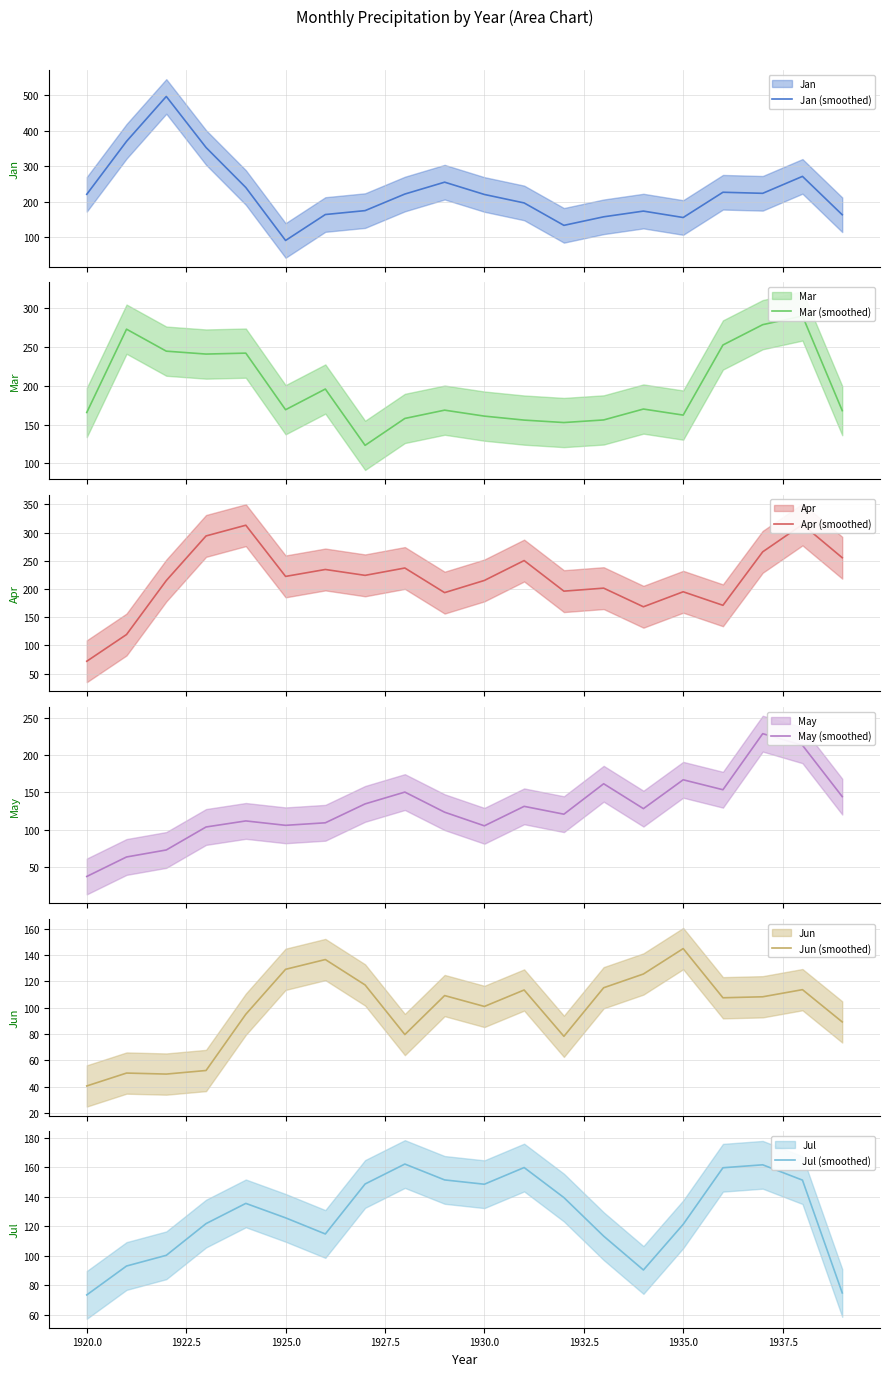

What is the minimum value for Jan (smoothed)?

89.9